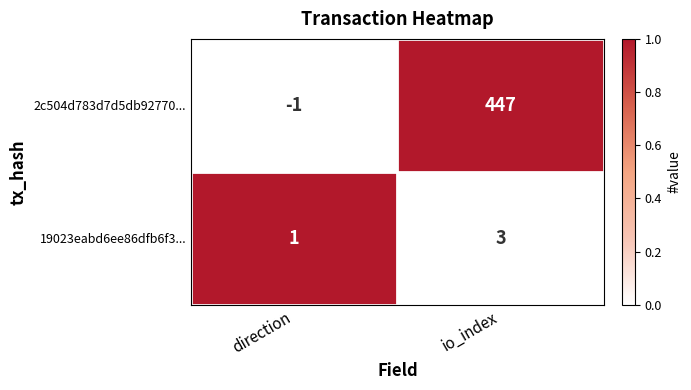

At which label does 19023eabd6ee86dfb6f3... reach its peak?

io_index